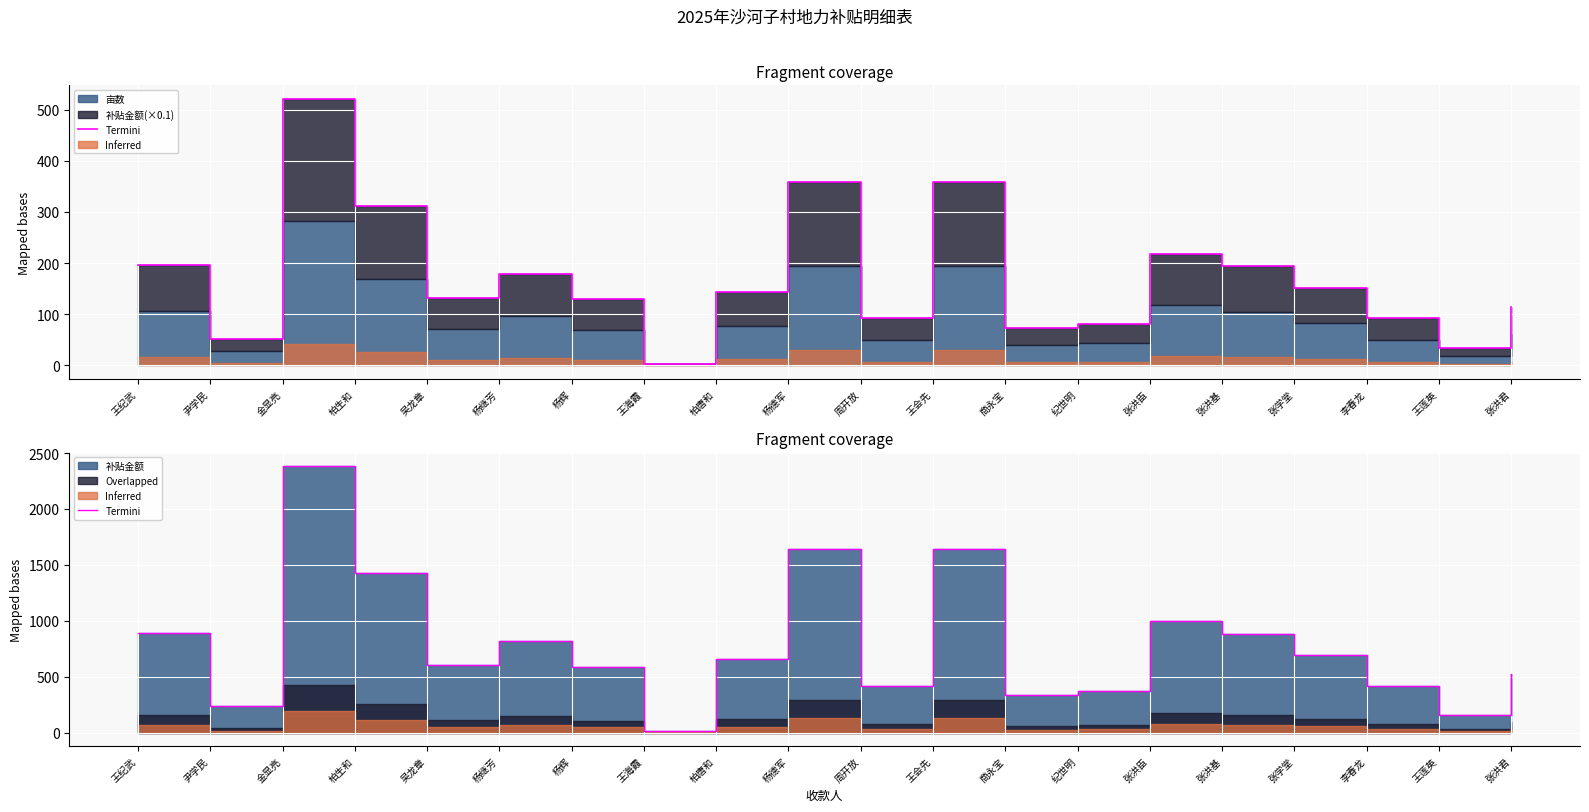

What is the value of the 18th point from the left?

421.4